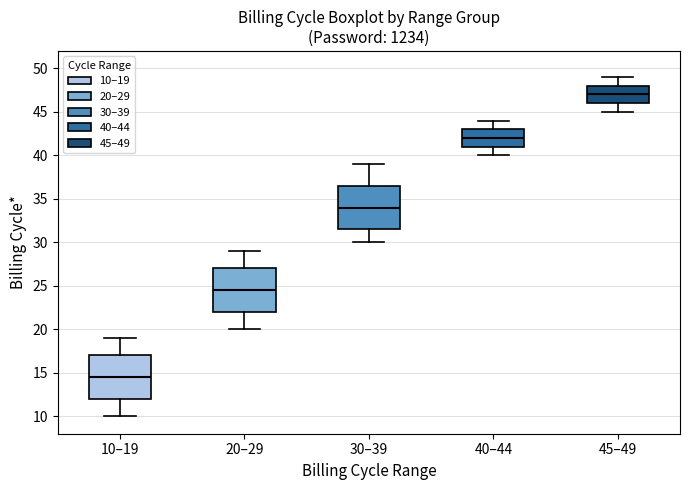

Which box's median line is the highest?

45–49